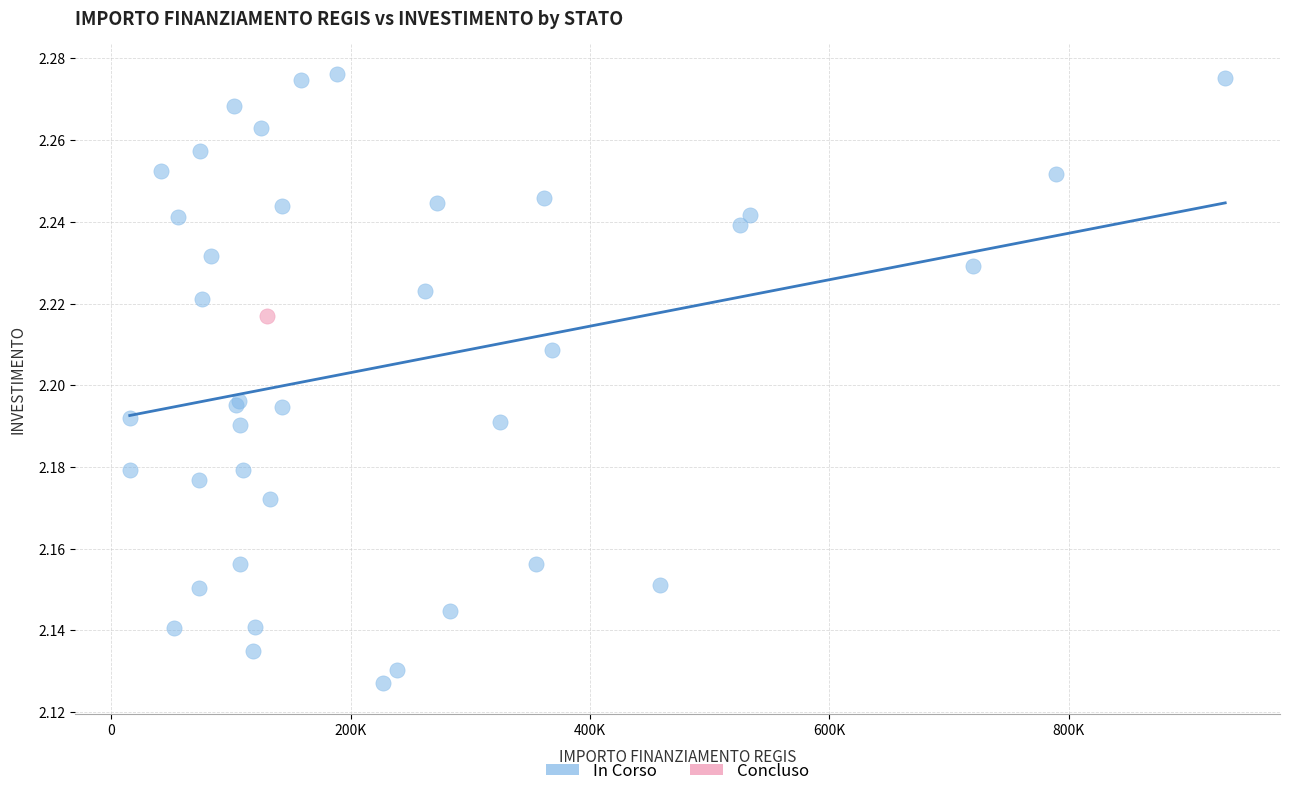

What are all the series names shown in the legend?

In Corso, Concluso